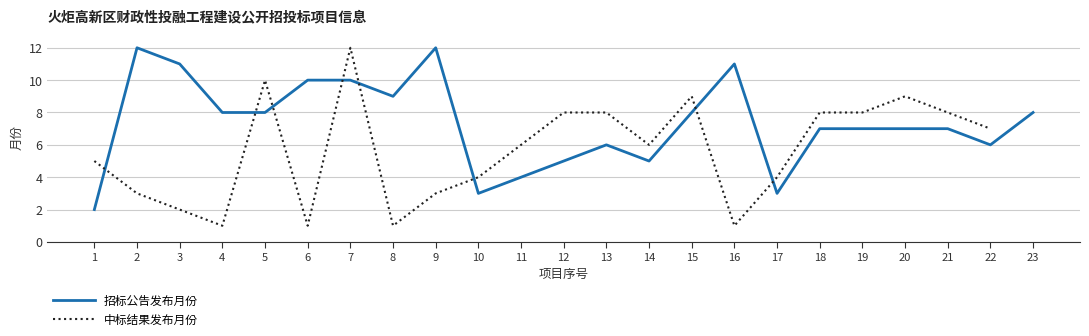

What is the change in value from 4 to 20?

-1